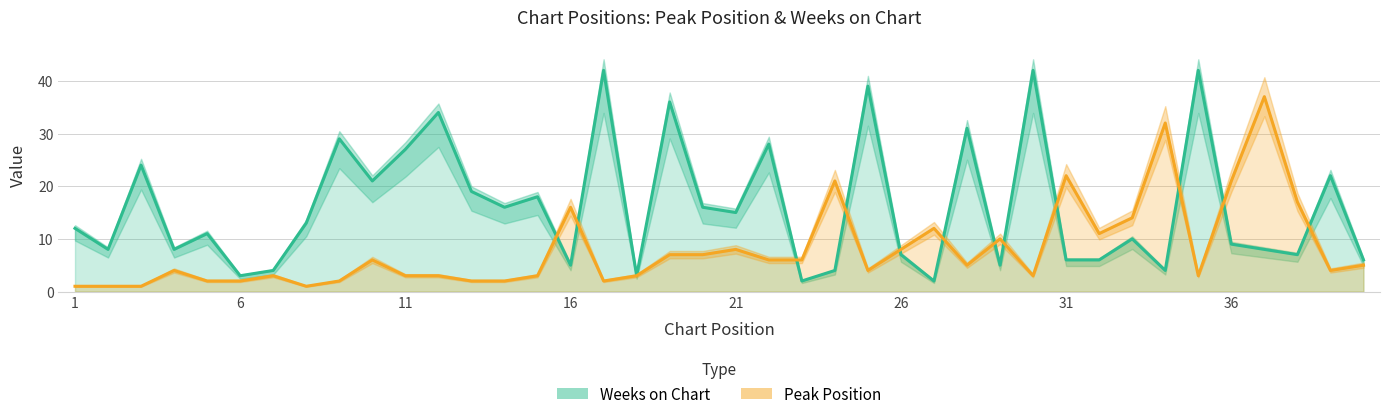

What is the spread (max minus min) of values at 15?

15